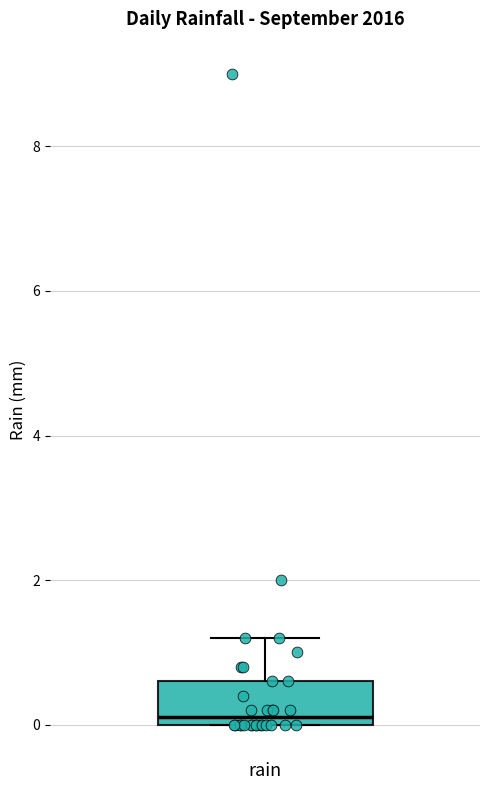

Transcribe this box plot: give where the median line is, the range the box spans, and where the two whiskers end, as read against the y-axis. The values are not printed on the chart, so give them approximately, as read against the axis.

median 0.2, box 0.0 to 0.6, whiskers 0.0 to 1.2